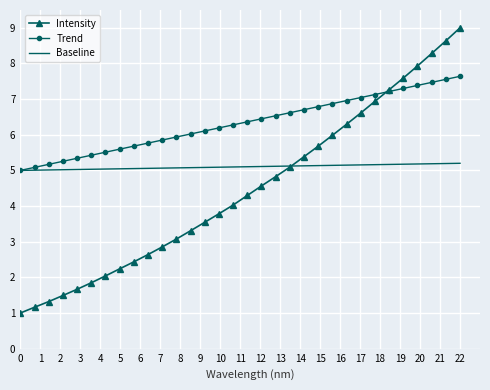

Which series has the widest spread of values?

Intensity